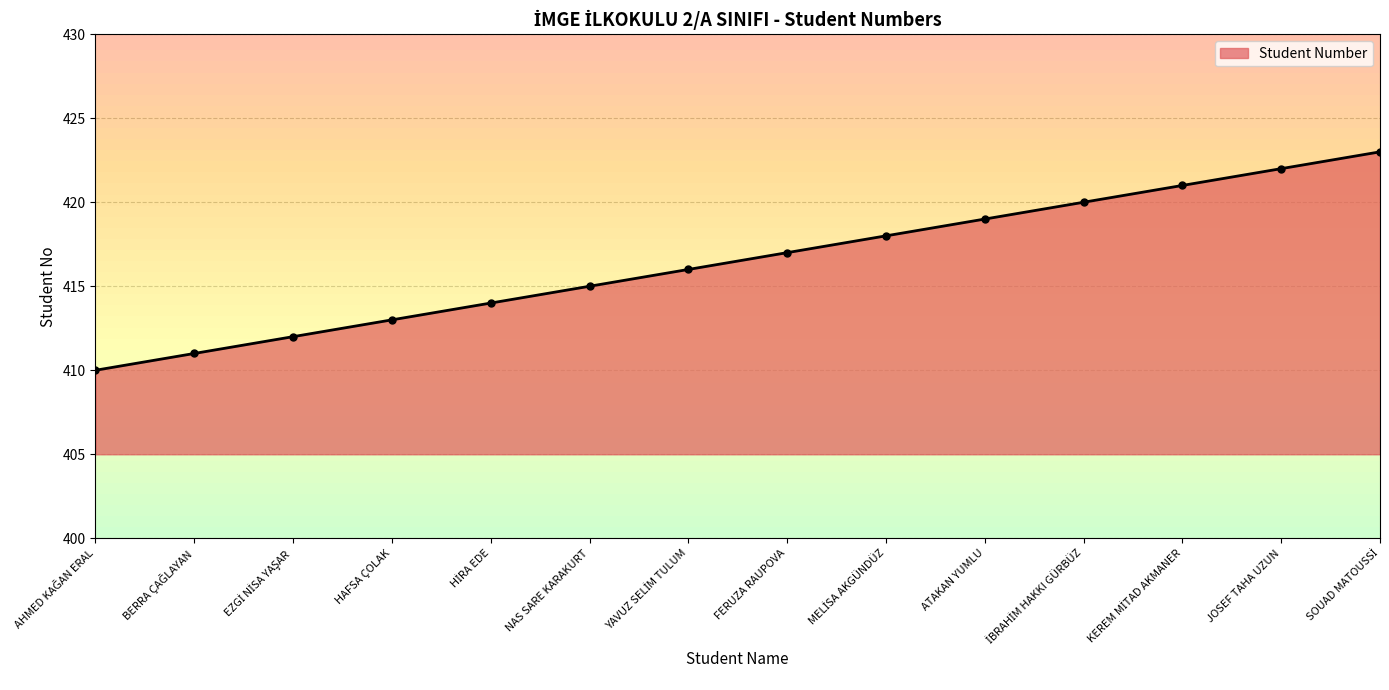

Read the value at MELİSA AKGÜNDÜZ, to the nearest 5.

420